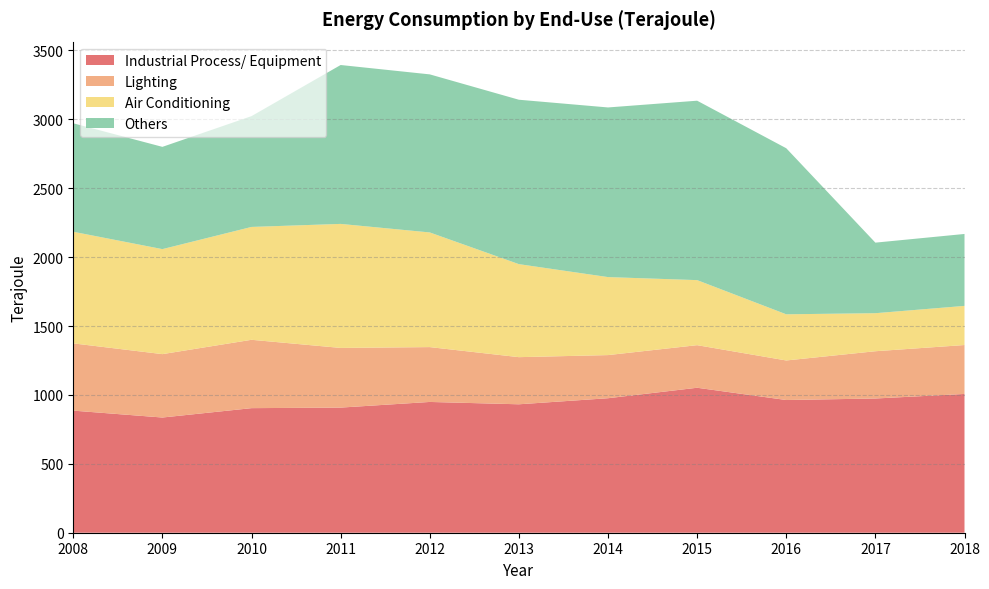

Reading left to right, transcribe all the data shown in this chart.

Industrial Process/ Equipment: 2008=886	2009=836	2010=904	2011=908	2012=949	2013=932	2014=976	2015=1052	2016=963	2017=974	2018=1007
Lighting: 2008=488	2009=460	2010=496	2011=433	2012=398	2013=342	2014=313	2015=309	2016=287	2017=343	2018=355
Air Conditioning: 2008=810	2009=762	2010=819	2011=900	2012=832	2013=675	2014=566	2015=472	2016=335	2017=276	2018=284
Others: 2008=787	2009=742	2010=804	2011=1153	2012=1147	2013=1193	2014=1231	2015=1302	2016=1205	2017=512	2018=522